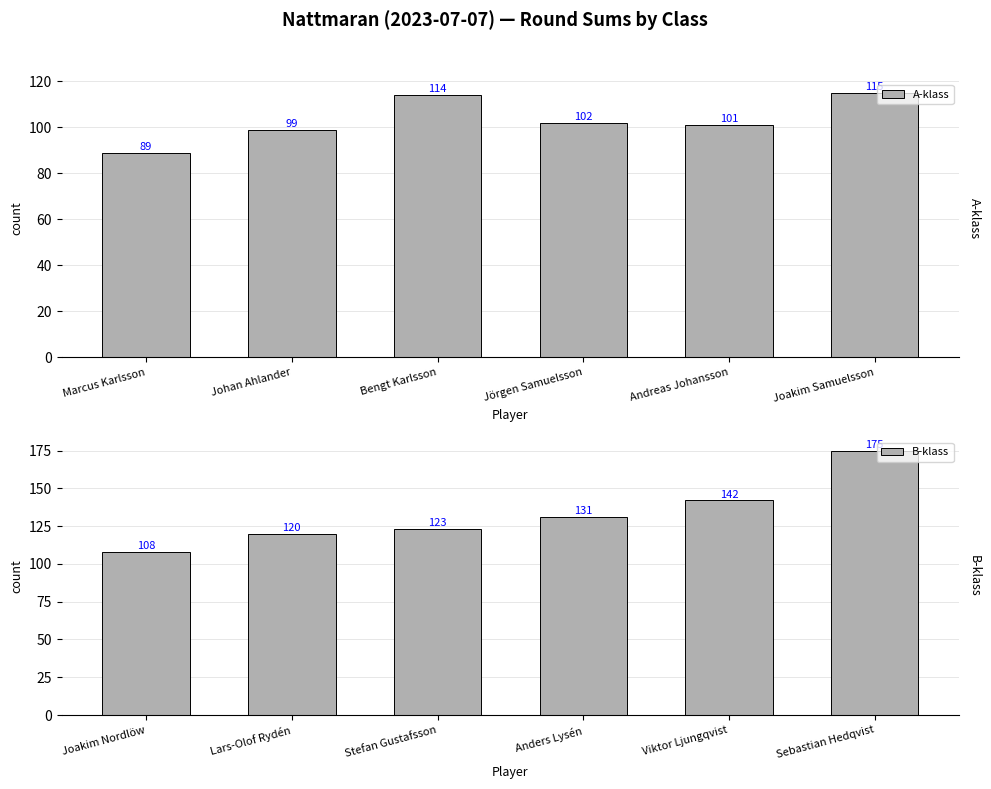

At which label is A-klass closest to 102?

Jörgen Samuelsson